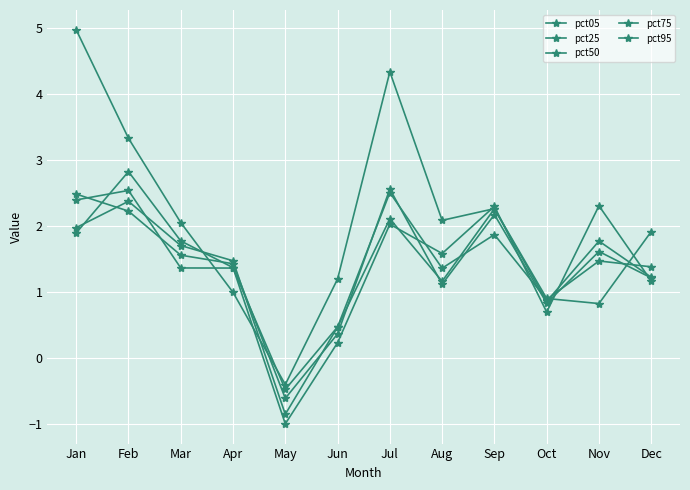

Rank the series by their maximum value, from highest to lowest.

pct05, pct95, pct50, pct25, pct75